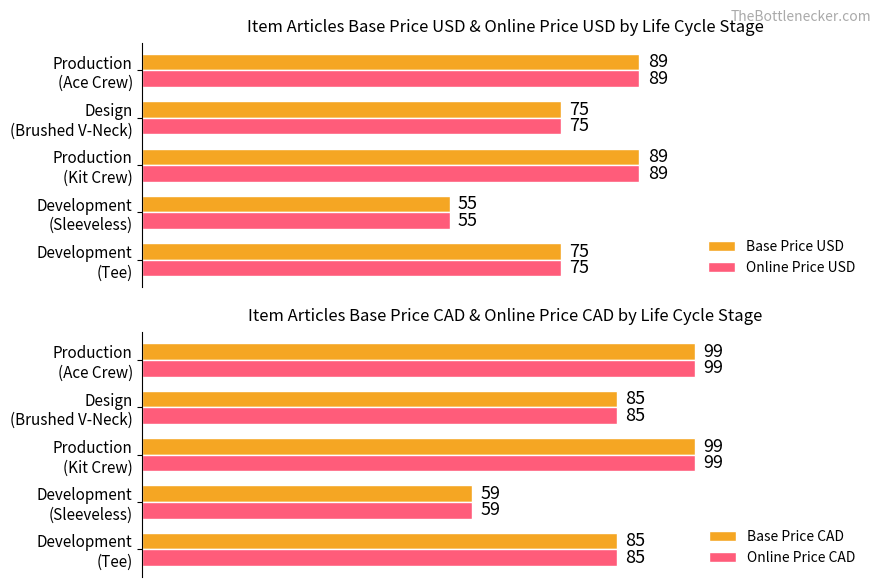

What is the difference between the maximum and minimum values in the Online Price USD series?

34